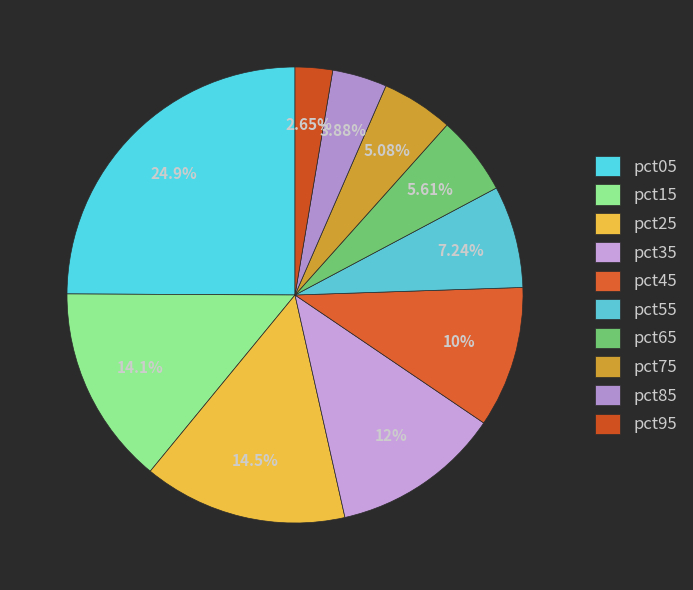

How much of the chart is everything except pct85?

96.1%